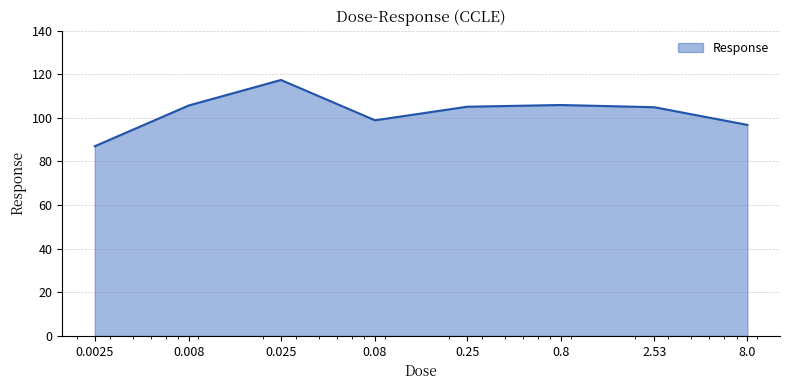

What is the sum of all values?

821.8